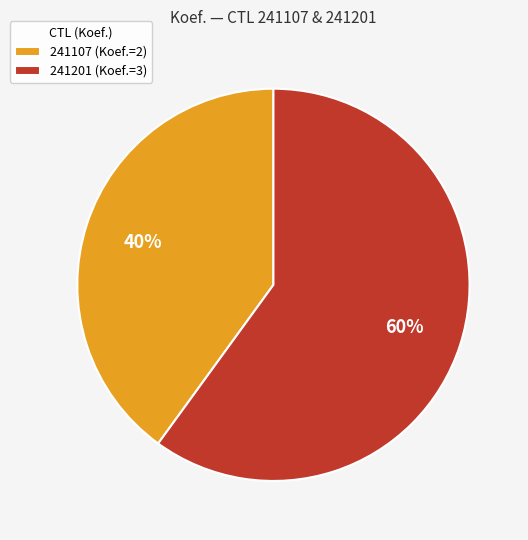

Which has a higher value, 241201 (Koef.=3) or 241107 (Koef.=2)?

241201 (Koef.=3)